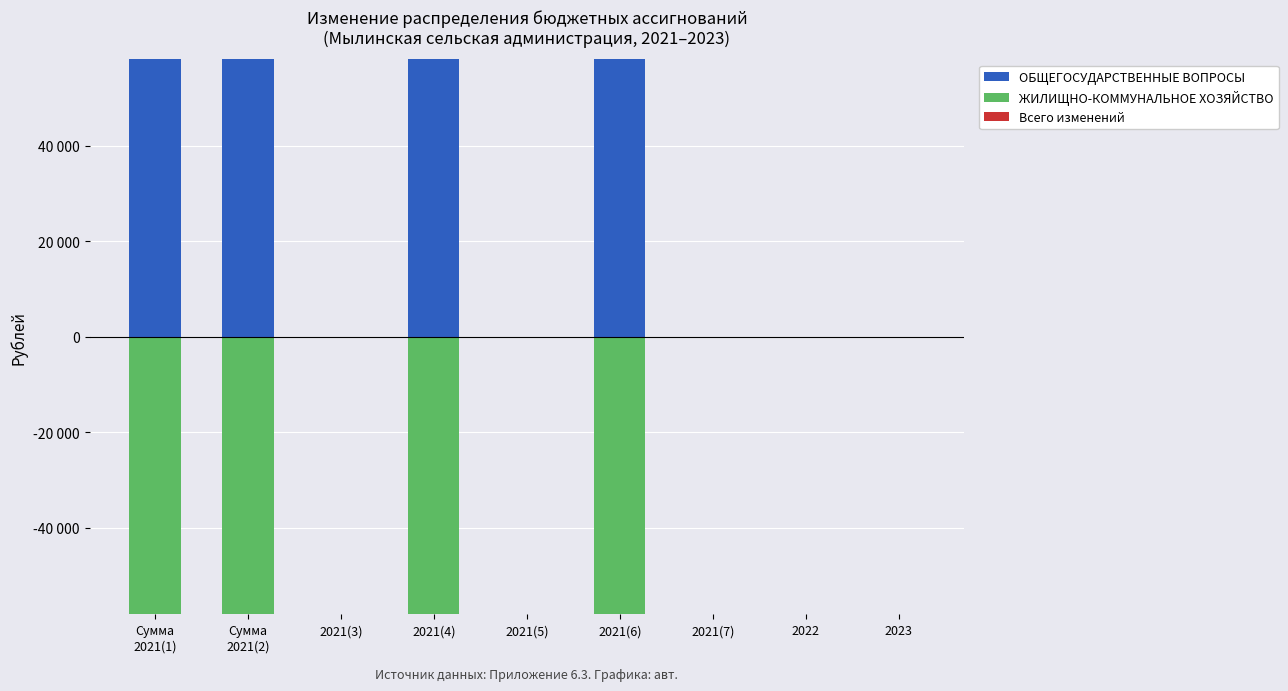

Which series has the largest total across all categories?

ОБЩЕГОСУДАРСТВЕННЫЕ ВОПРОСЫ